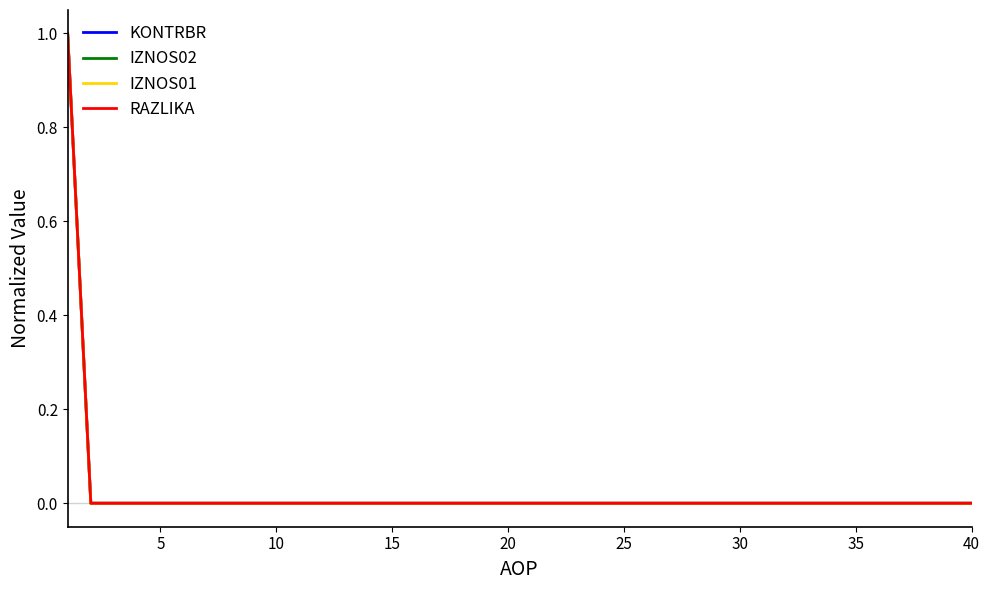

Does the chart have visible grid lines?

No